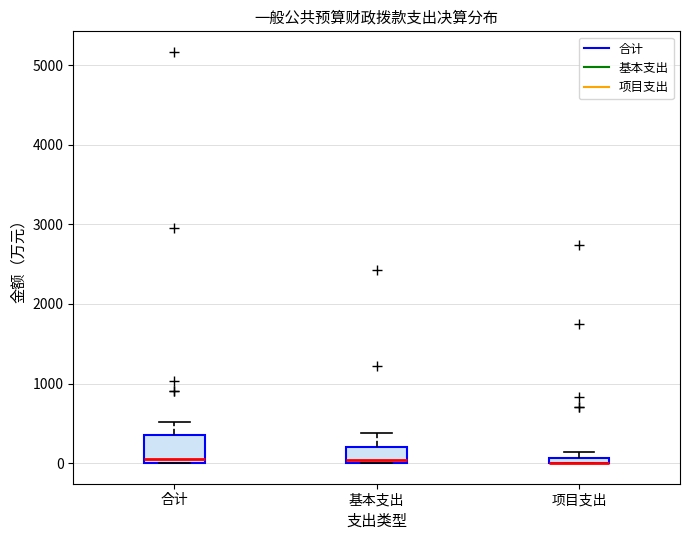

Where is the lower edge of the box for 项目支出 on the y-axis? The values are not printed on the chart, so give them approximately, as read against the axis.

0